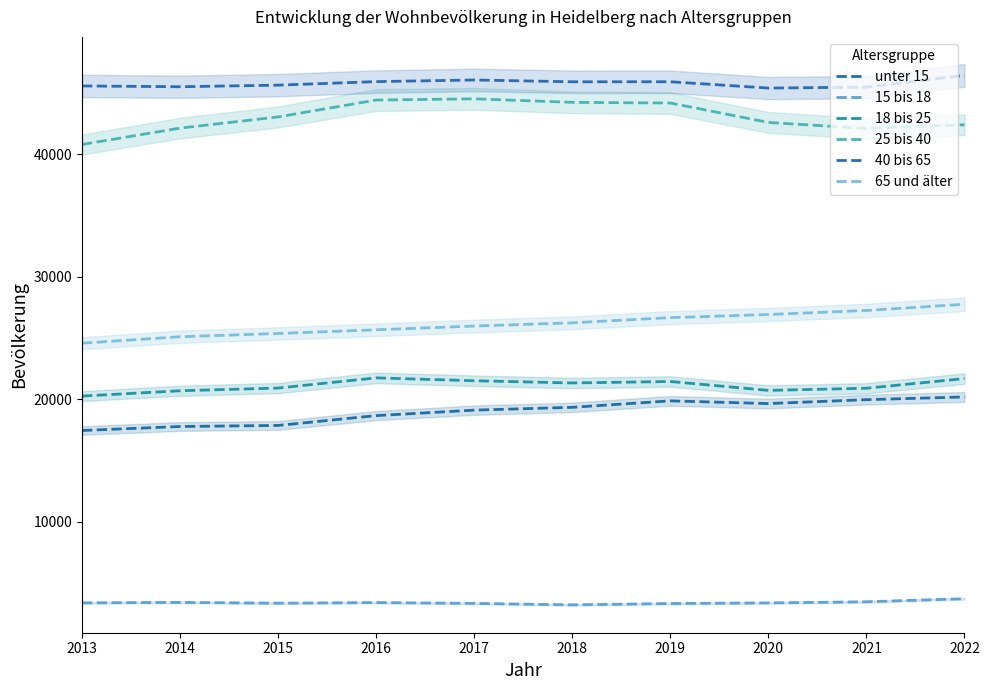

What is the difference between the 40 bis 65 values at 2021 and 2016?

448